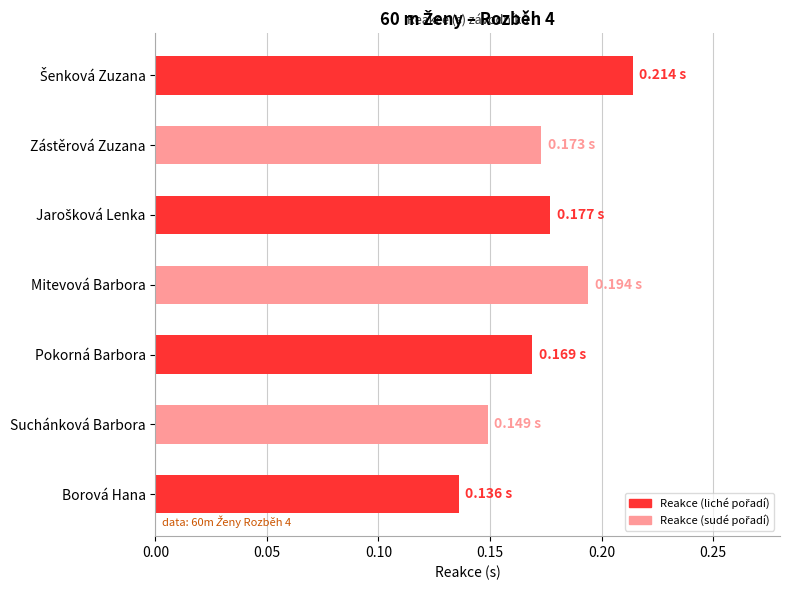

Which label corresponds to the smallest value in the chart?

Borová Hana